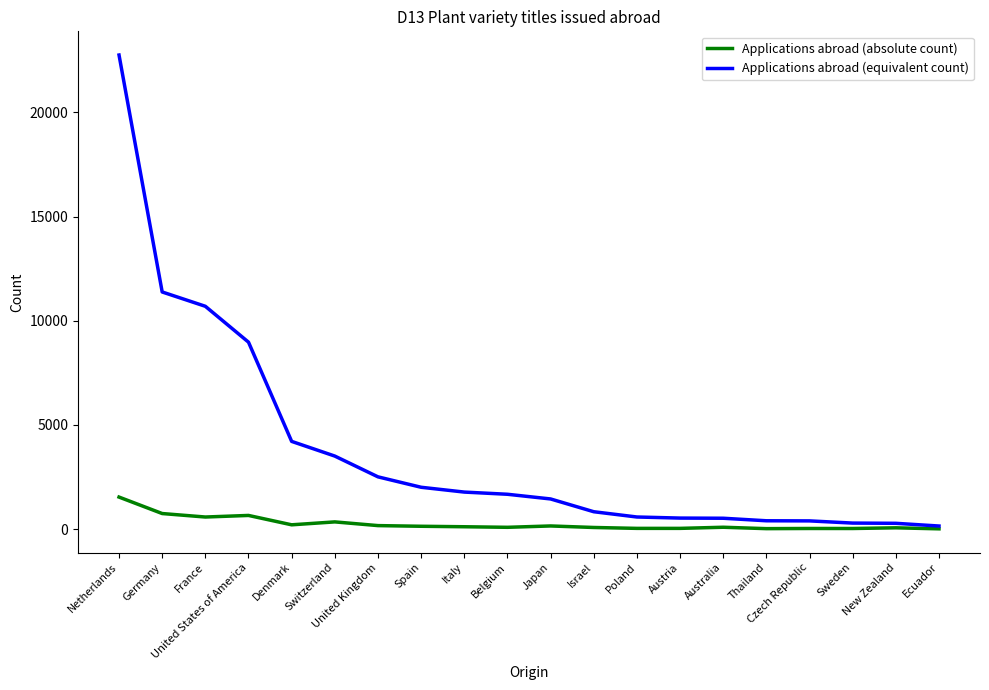

What is the sum of all Applications abroad (equivalent count) values?

74861